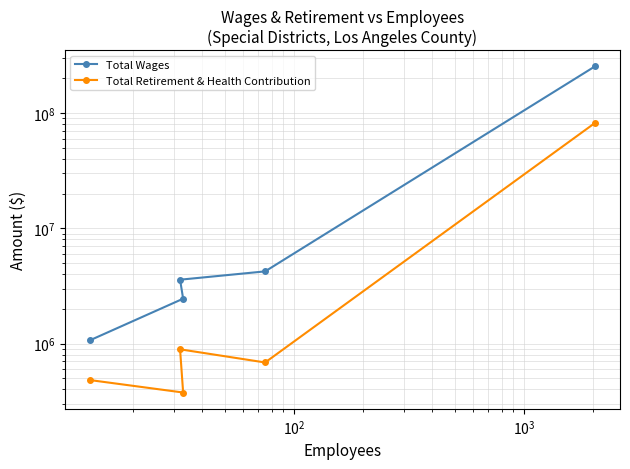

Which series has the widest spread of values?

Total Wages